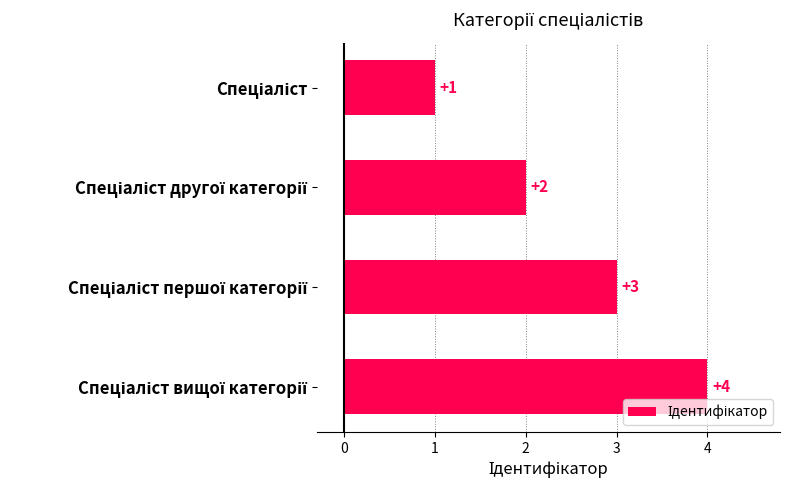

What is the sum of all values?

10